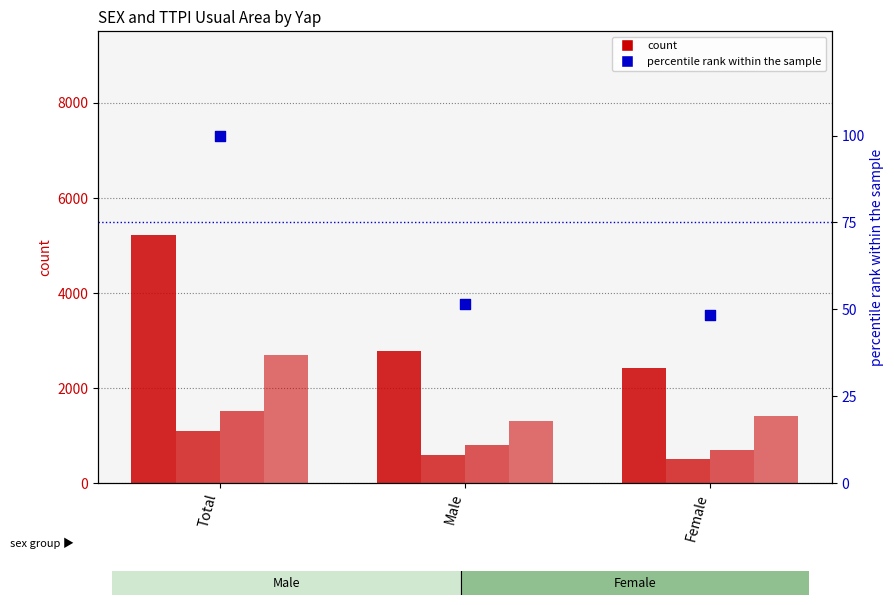

Is the value of percentile rank within the sample at Total greater than the value of Weloy at Total?

No